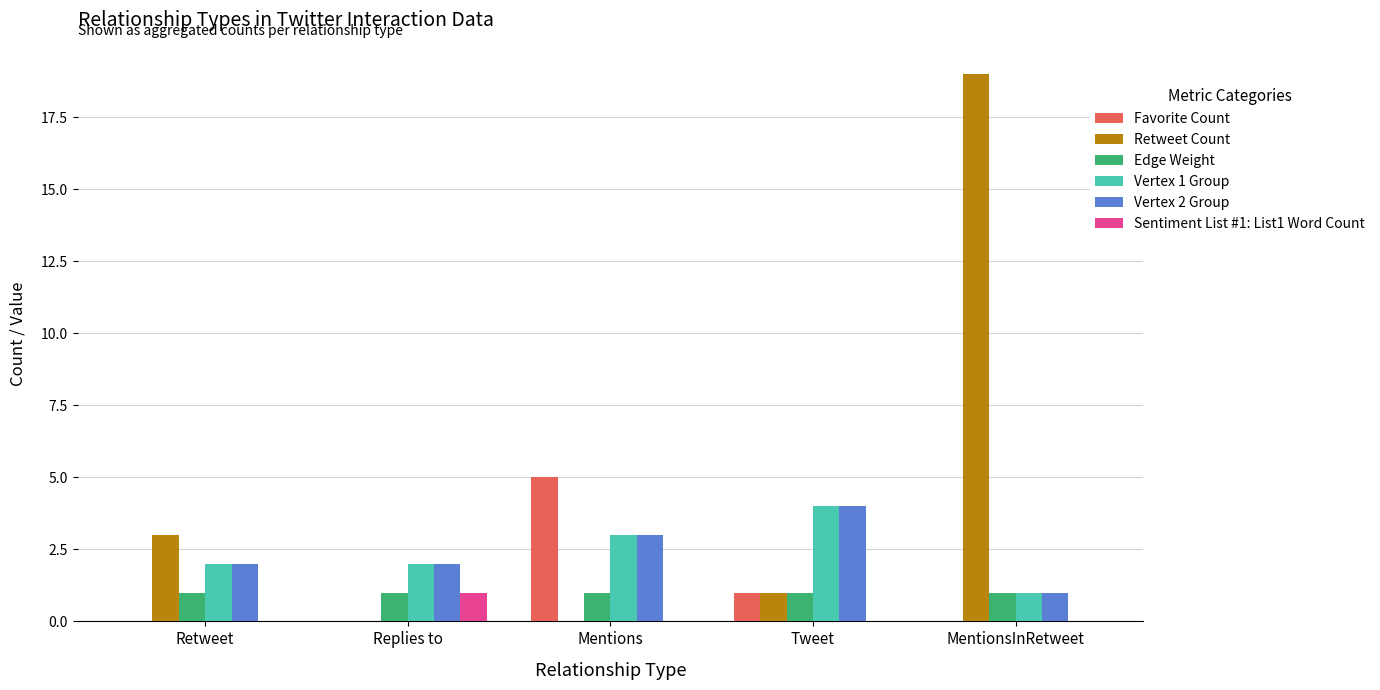

Count the number of data series in this chart.

6